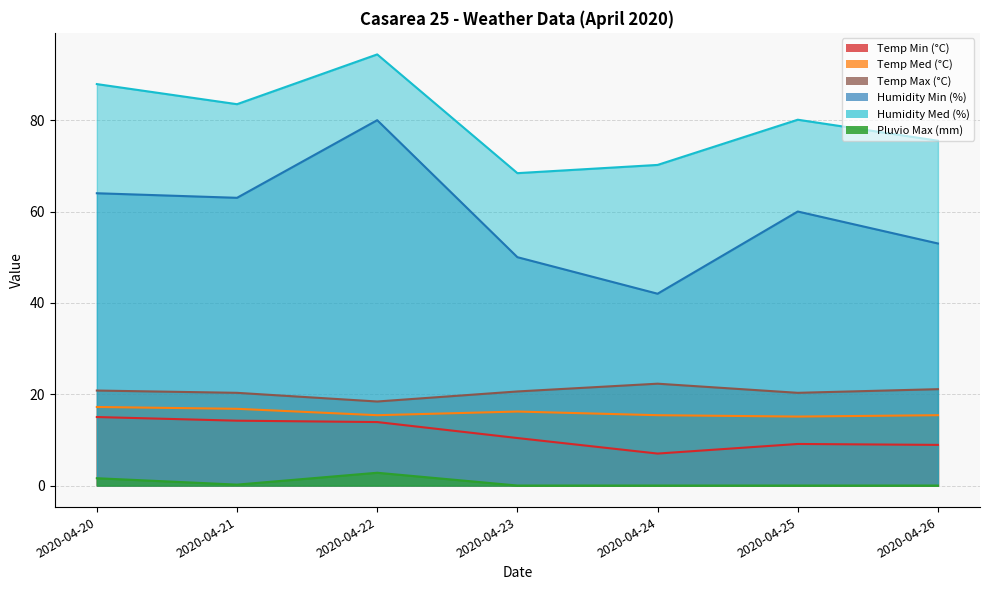

What is the value of the Pluvio Max (mm) point at the 2nd from the left?

0.2